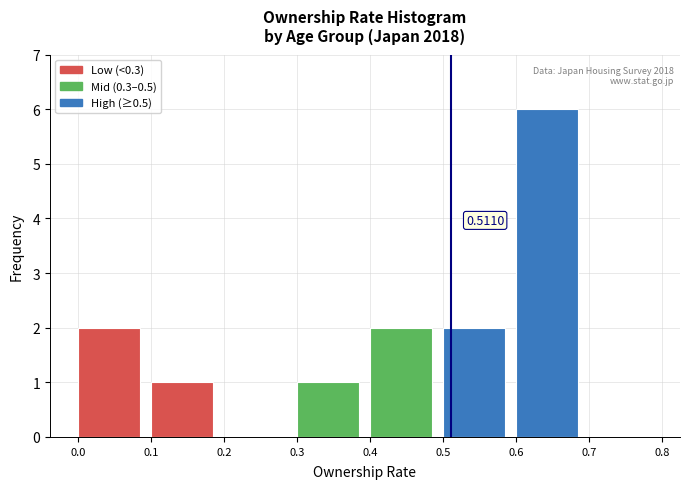

Which range on the x-axis has the tallest bar?

0.6 to 0.7